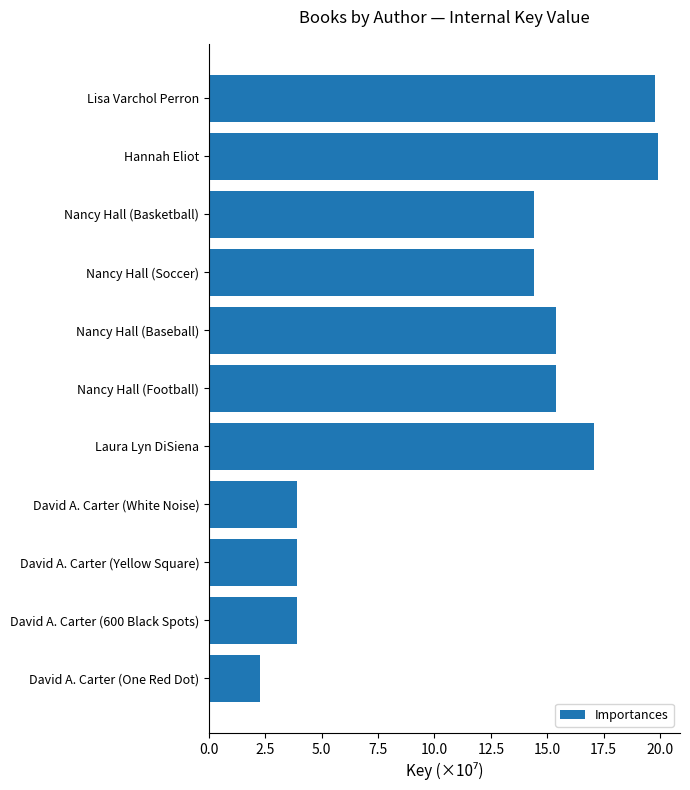

What is the average value?

11.9